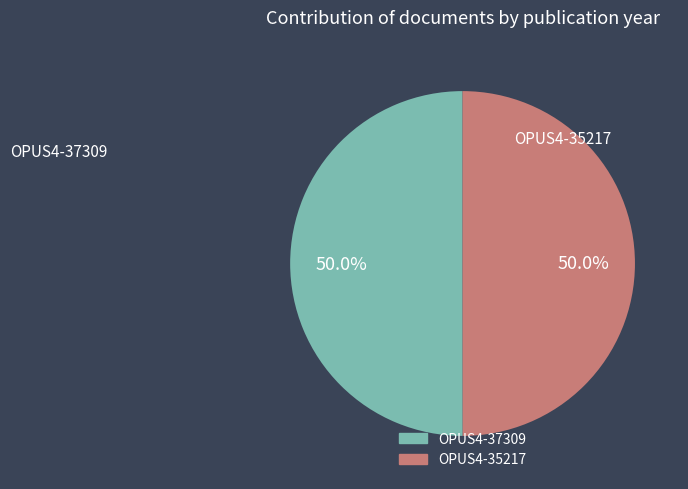

How many segments does this pie chart have?

2